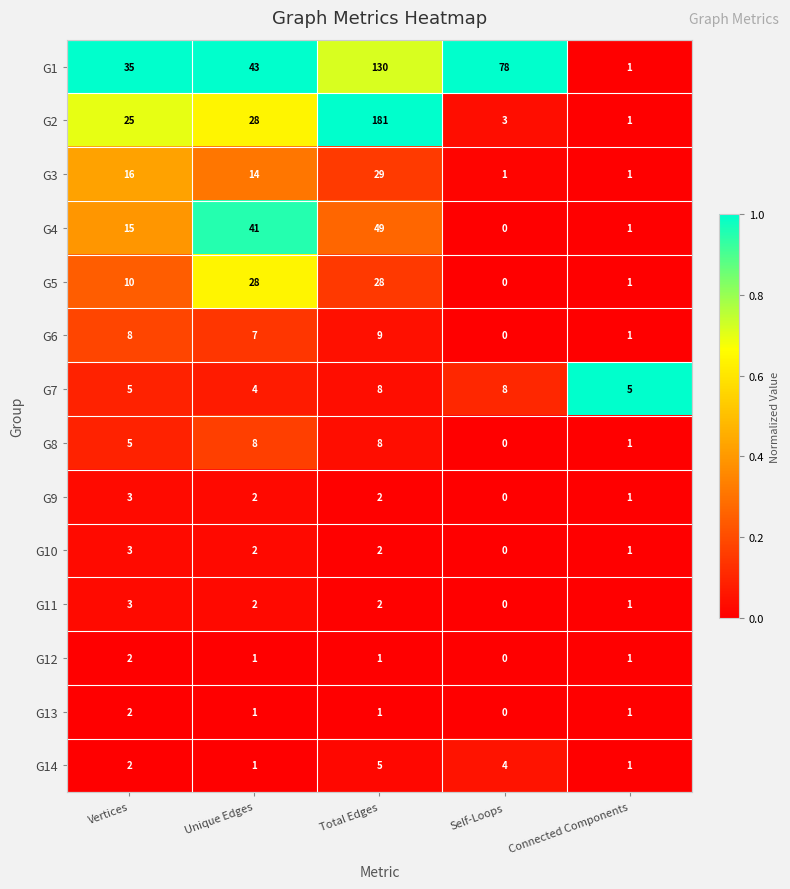

At which category is the sum across all series the highest?

Total Edges